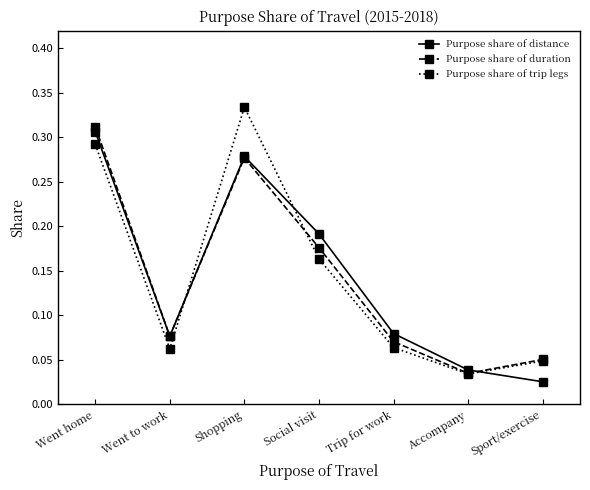

True or false: Purpose share of distance has a value of 0.1 at Social visit.

False